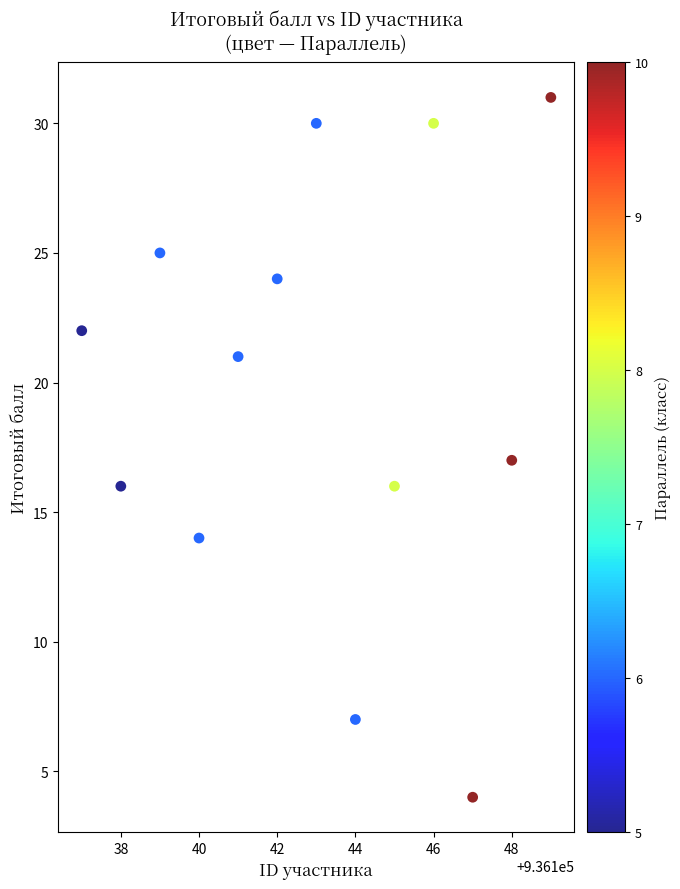

What is the range of X values (max minus min)?

12